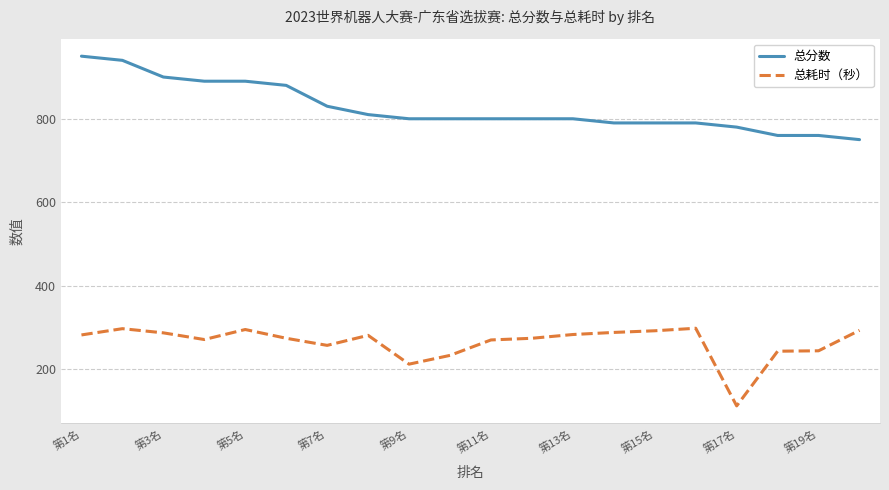

What is the difference between the maximum and minimum values in the 总耗时（秒） series?

186